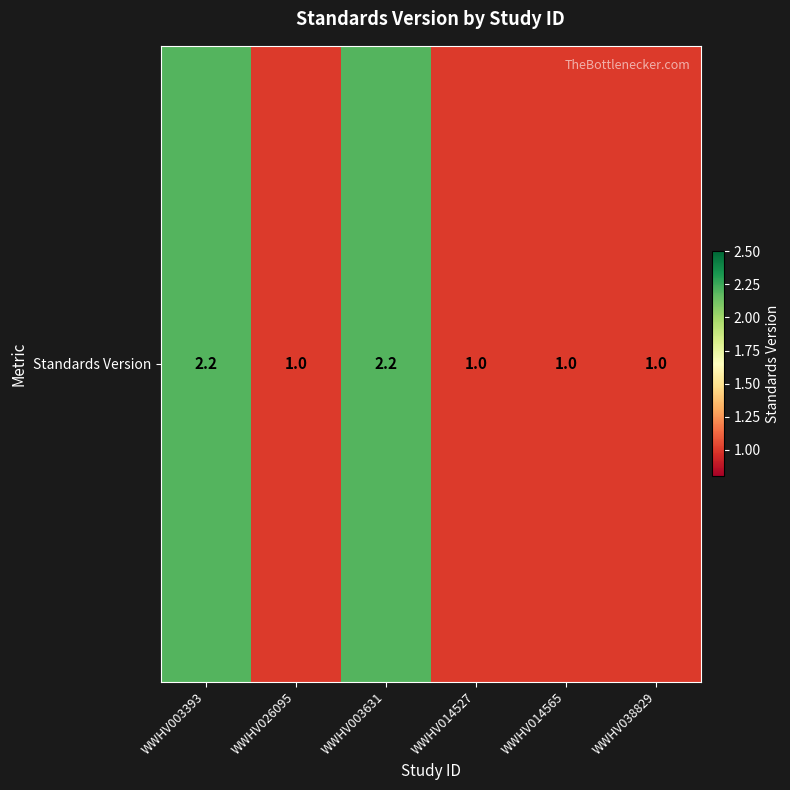

Reading right to left, list all the values displayed in this chart.

WWHV038829=1.0	WWHV014565=1.0	WWHV014527=1.0	WWHV003631=2.2	WWHV026095=1.0	WWHV003393=2.2